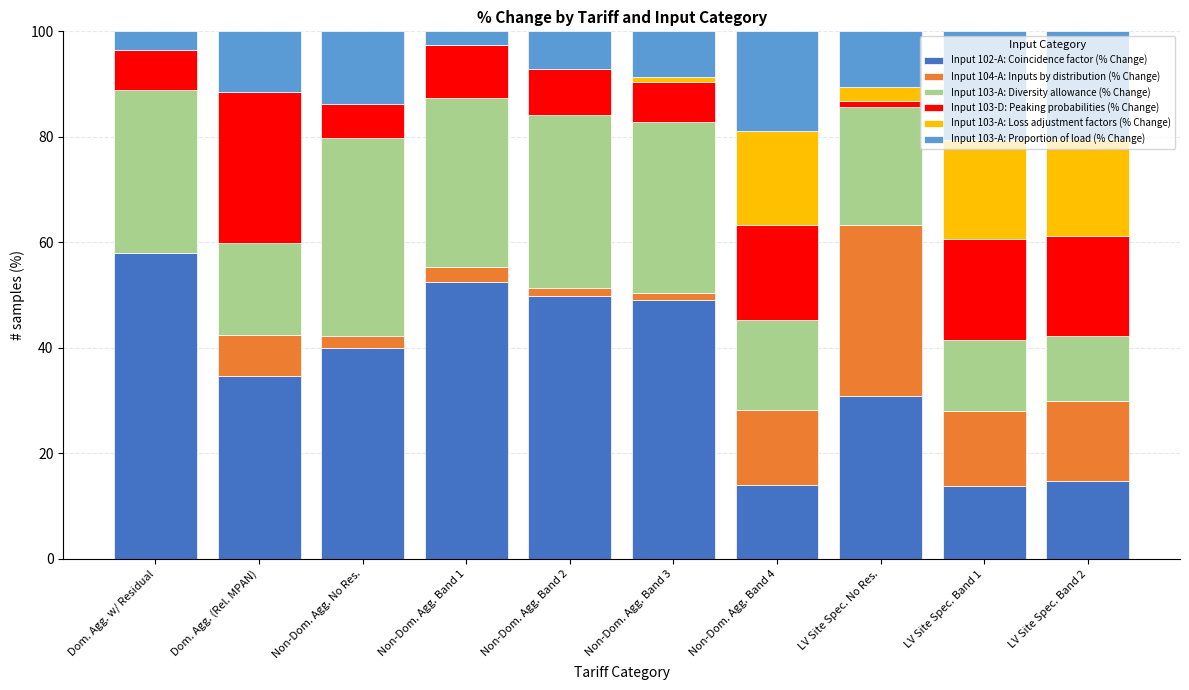

What value does the Input 102-A: Coincidence factor (% Change) series have at Dom. Agg. (Rel. MPAN)?

34.6